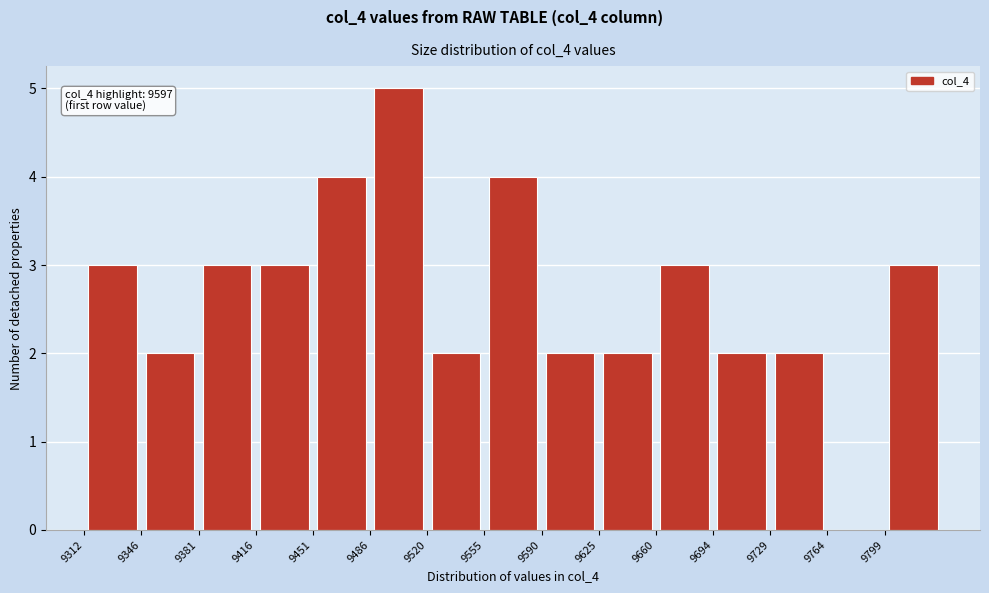

Over which range of the x-axis is the bar tallest?

9485 to 9520